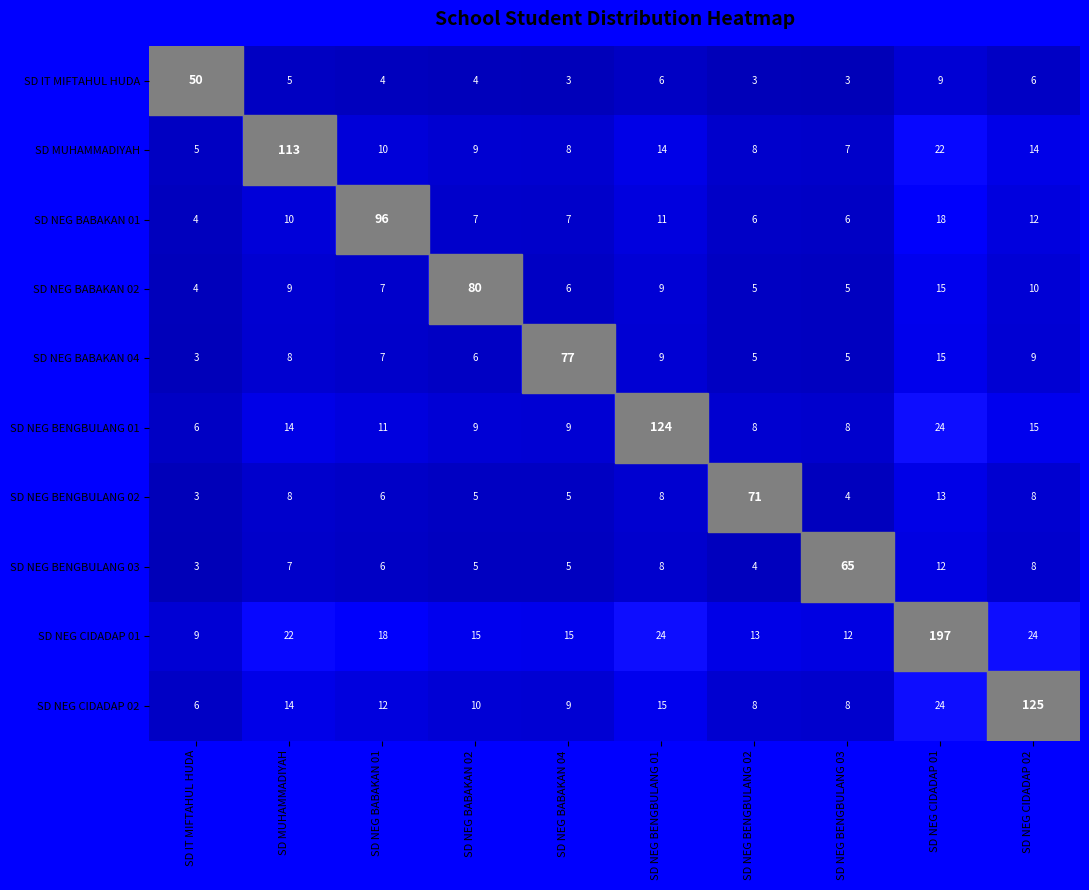

True or false: SD IT MIFTAHUL HUDA has a value of 8 at SD MUHAMMADIYAH.

False